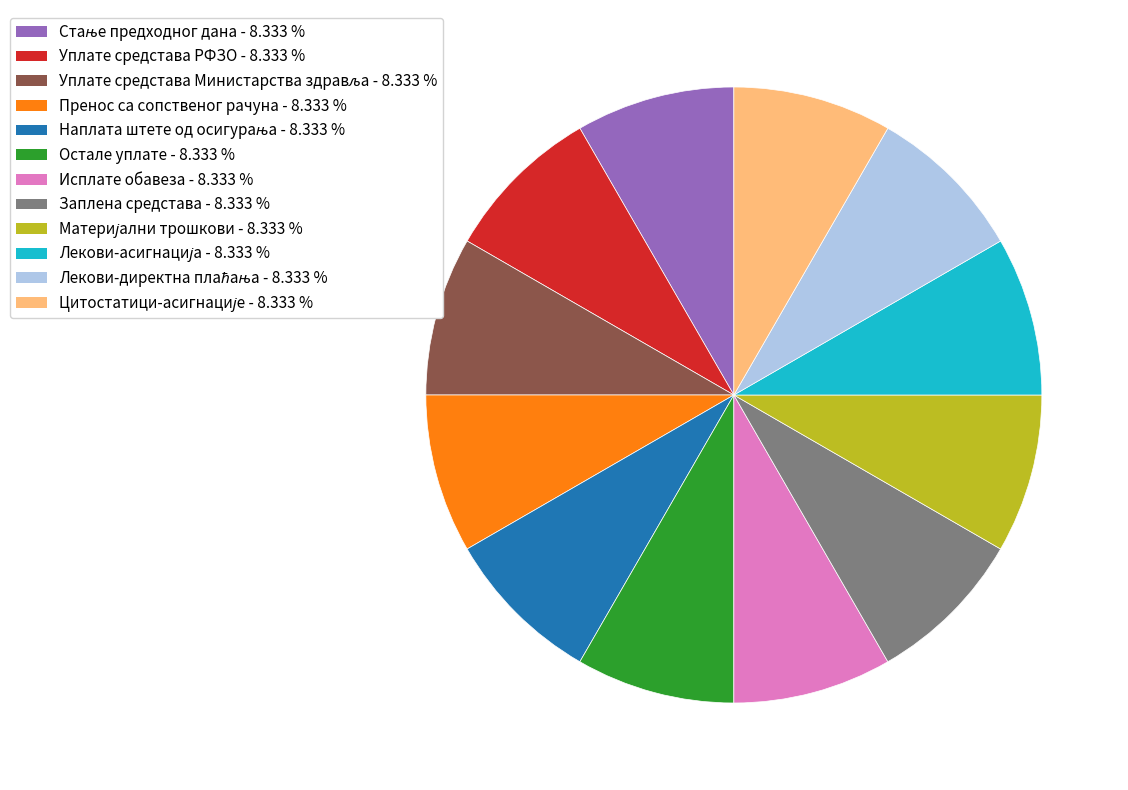

Is there any slice that represents more than half of the pie?

No